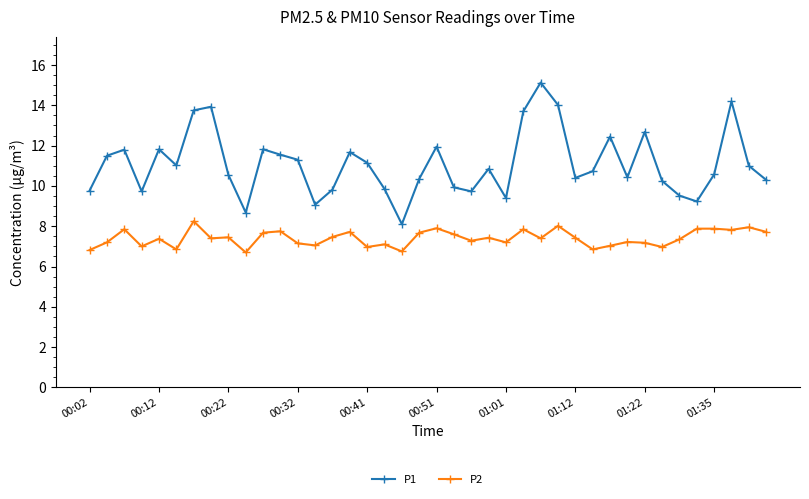

What is the average value of the P2 series?

7.4